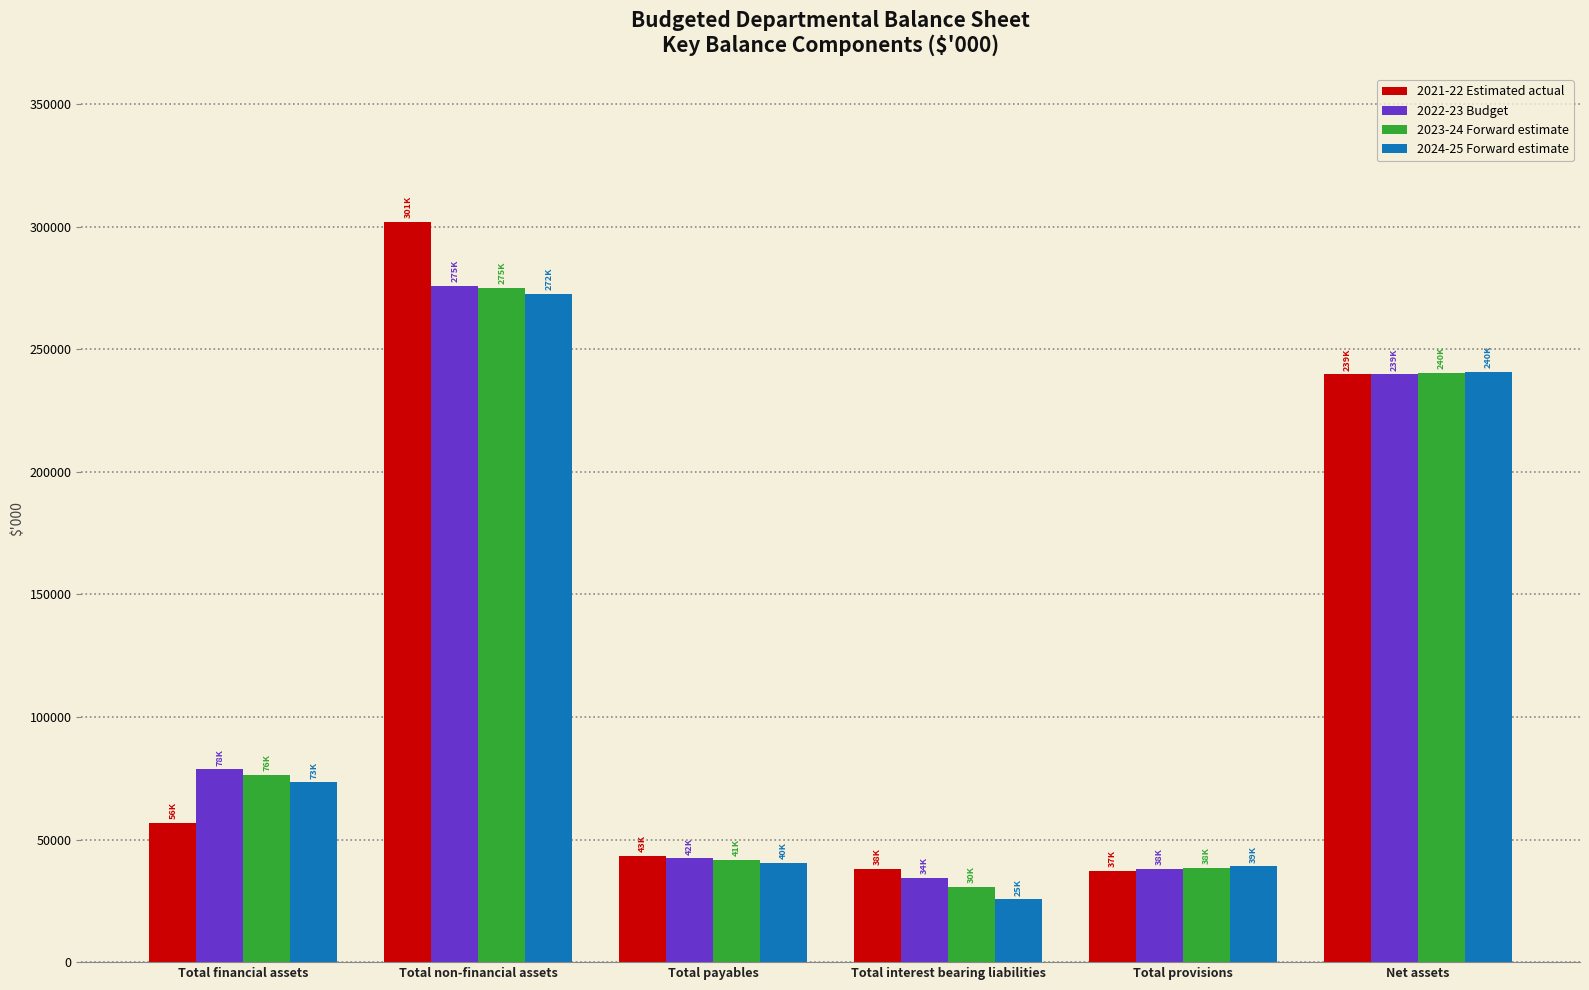

What is the sum of the 2021-22 Estimated actual values at Total payables and Total financial assets?

100125